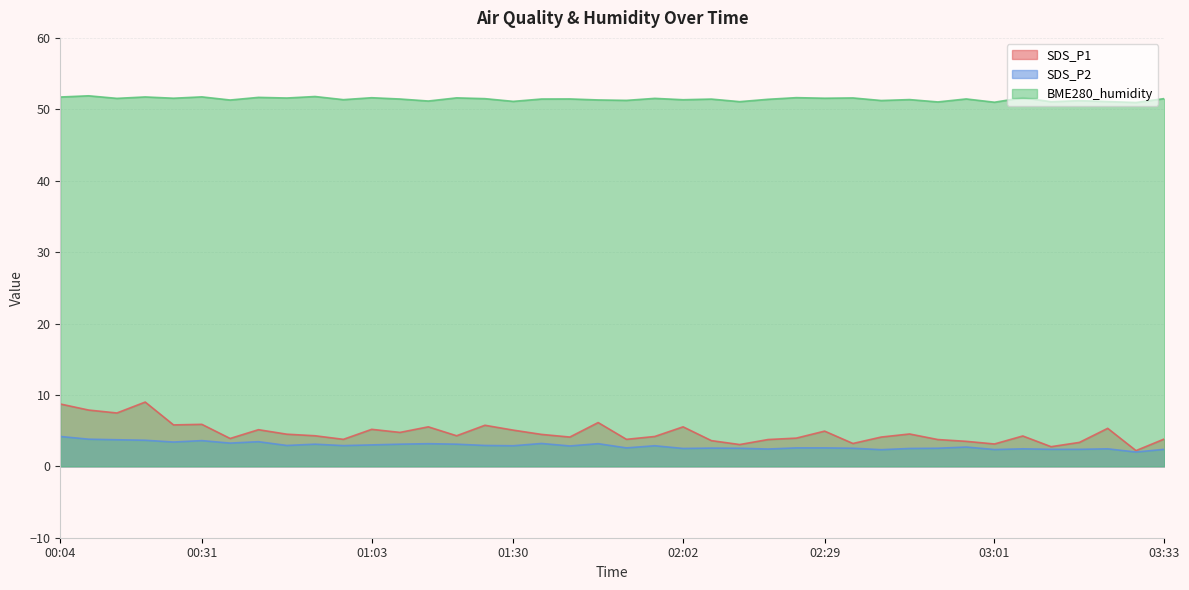

The BME280_humidity series shows 17.1 at 01:57. True or false?

False